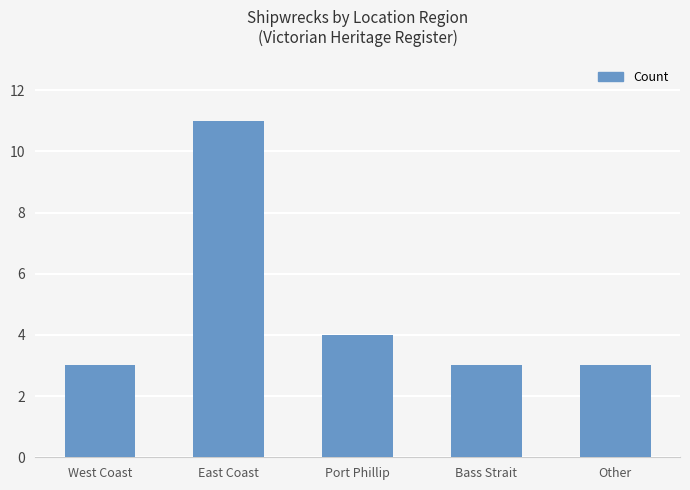

What position from the right is West Coast?

5